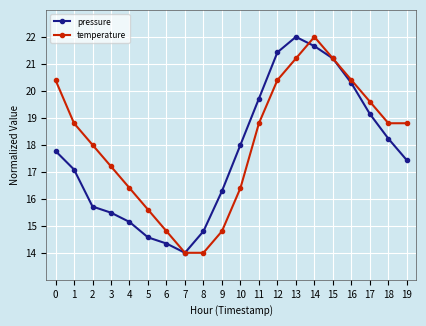

Where is temperature nearest to the value 18?

2